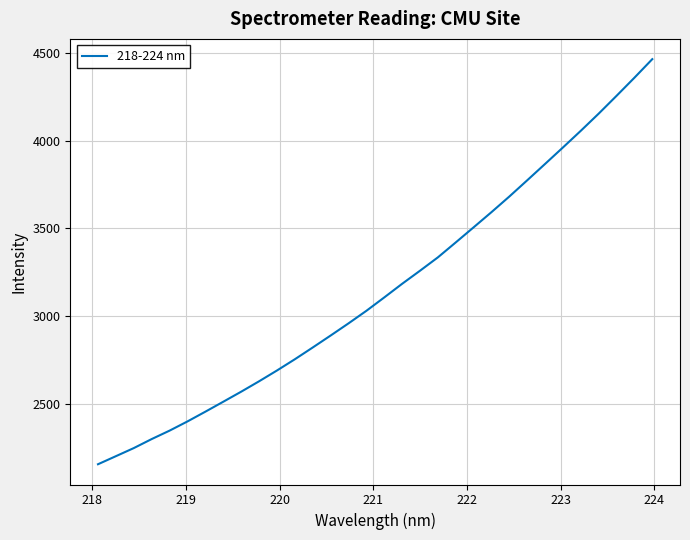

Does the chart display data point markers on the line(s)?

No